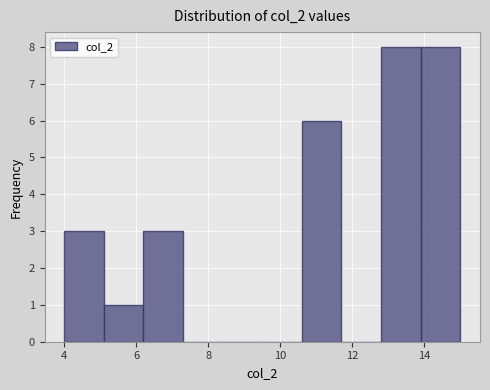

How tall is the bar that spans 10.6 to 11.7 on the x-axis? Neither the bar edges nor the heights are printed on the chart, so give them approximately, as read against the axes.

6